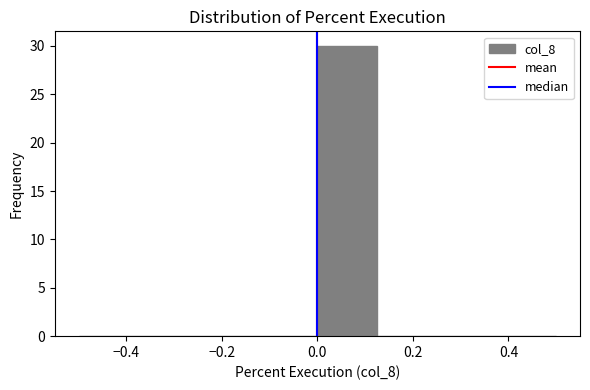

Which range on the x-axis has the tallest bar?

0.000 to 0.125